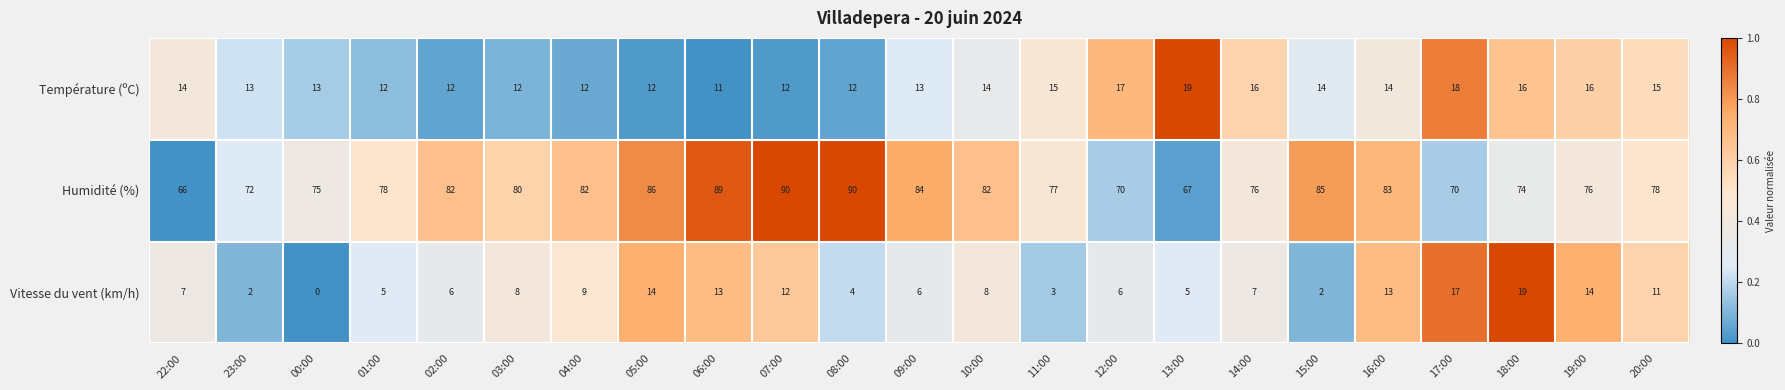

Which series has the widest spread of values?

Humidité (%)